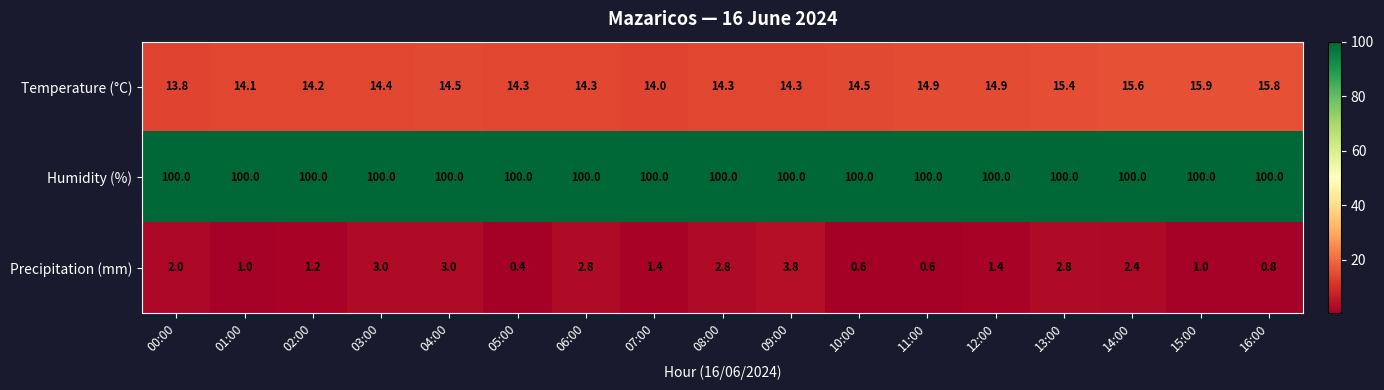

What is the approximate value of Humidity (%) at 00:00?

100.0